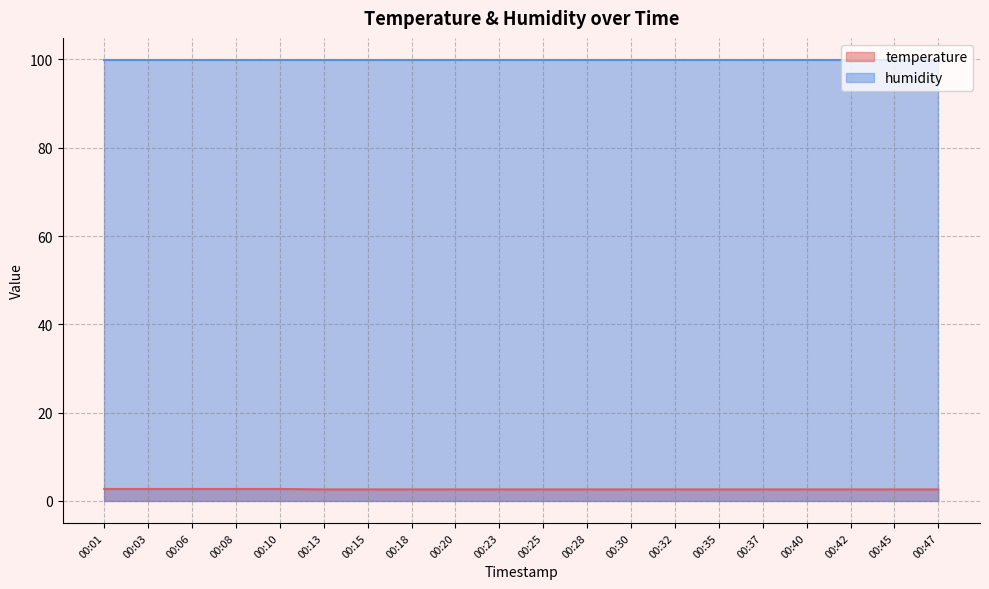

How many lines are shown in the chart?

2